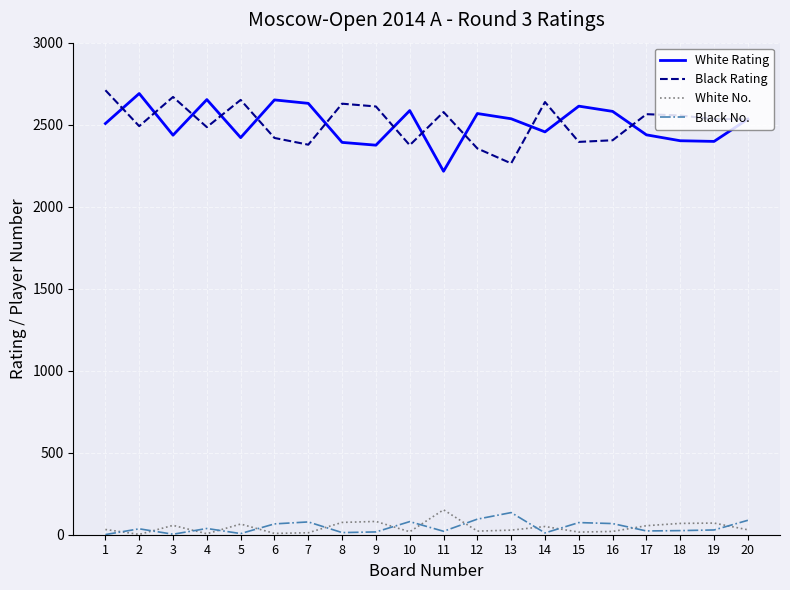

Where is the first local maximum for Black Rating?

3